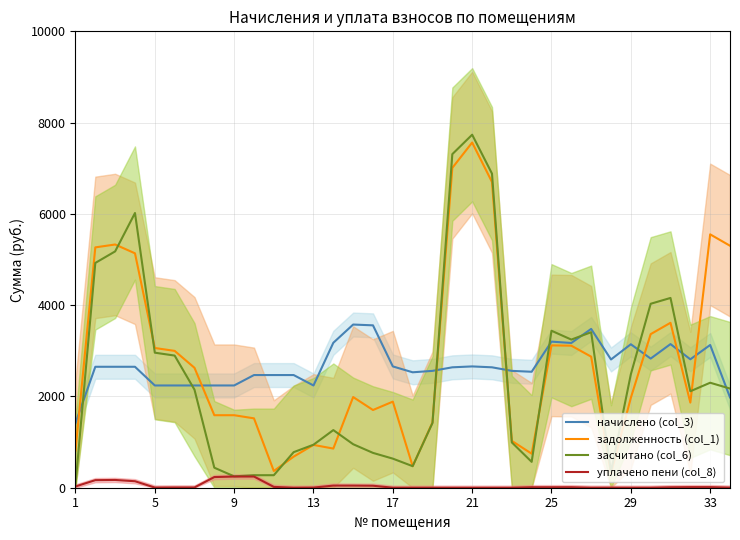

What is the highest value of the засчитано (col_6) series?

7734.8